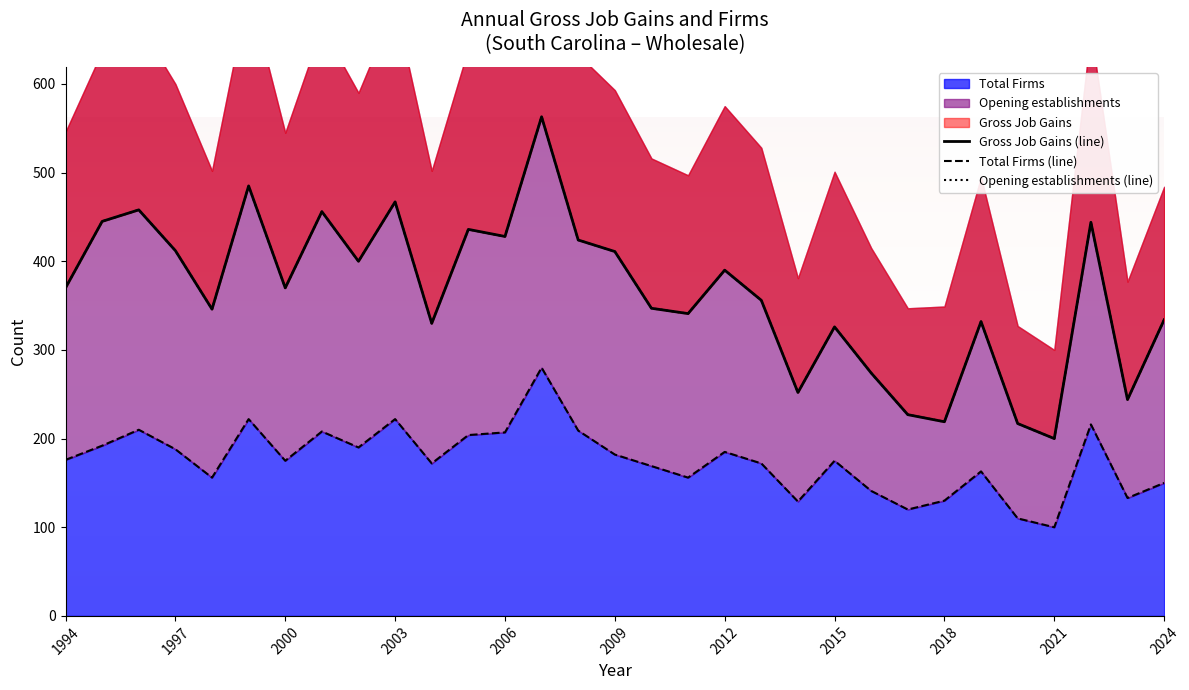

How many data points in Opening establishments (line) are less than 370?

15